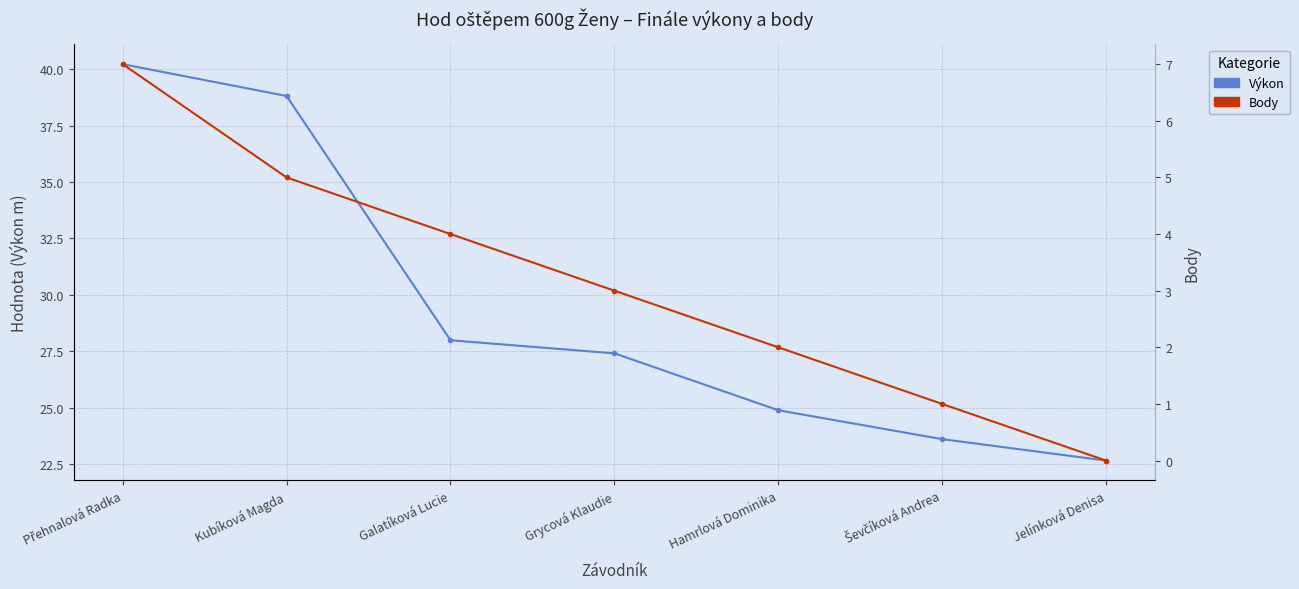

Which category has the highest value across all series?

Přehnalová Radka